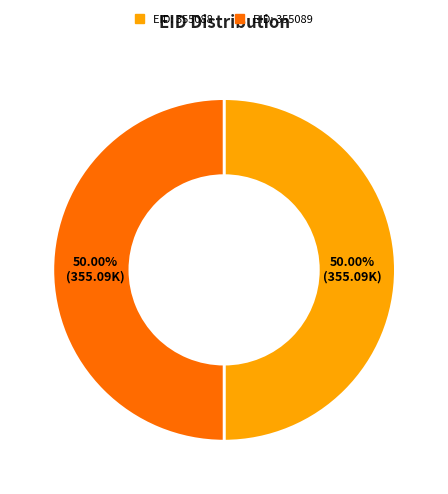

Combined, do EID: 355088 and EID: 355089 account for over 50%?

Yes